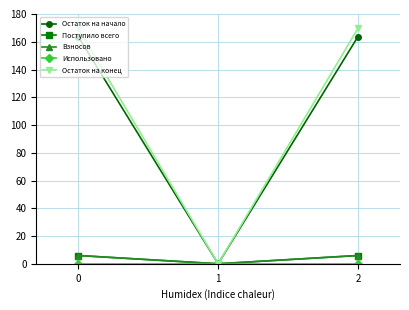

How many lines are shown in the chart?

5